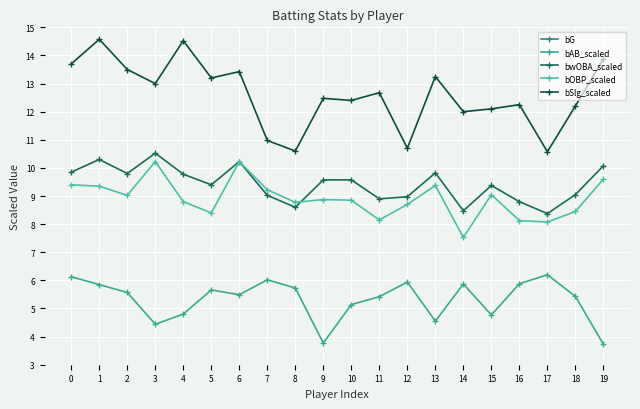

How many data points in bOBP_scaled are less than 8?

1